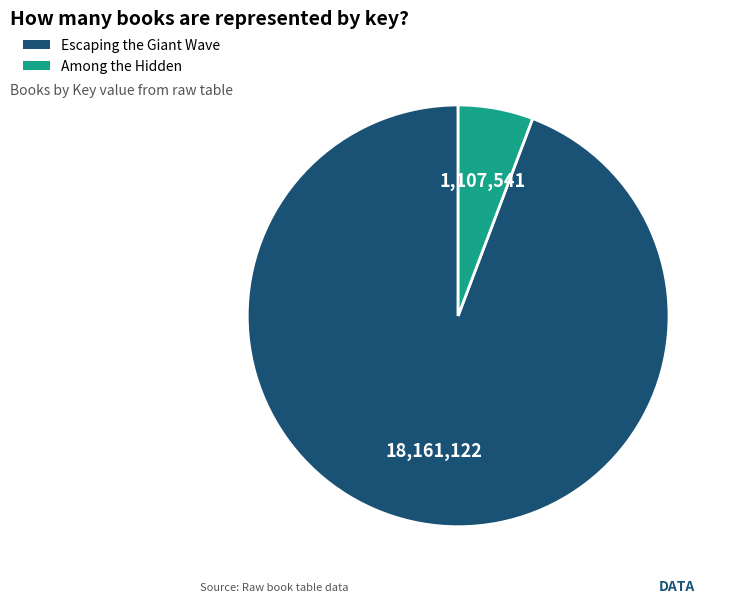

Is it true that Among the Hidden is 1% of the pie?

False